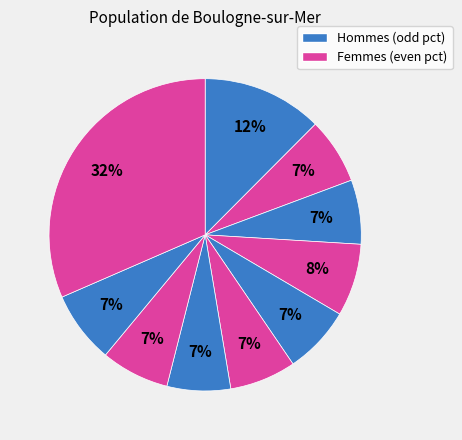

How many slices are in this pie chart?

10